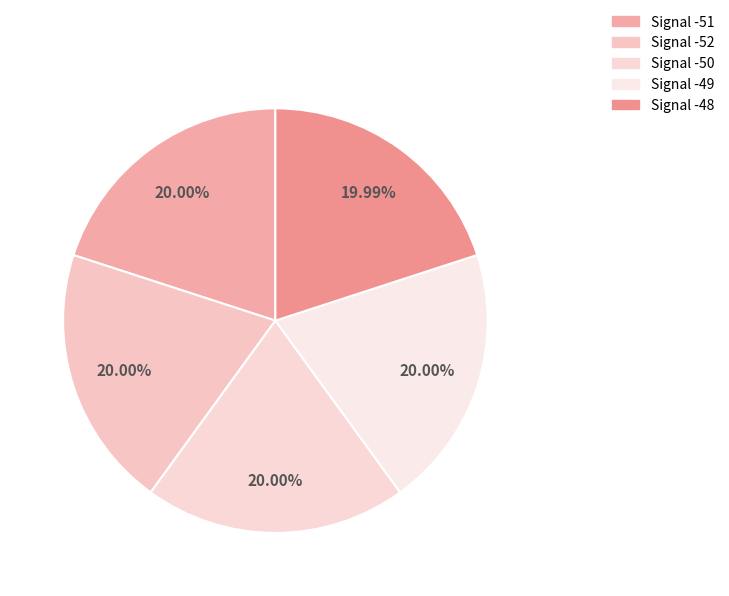

Does Signal -51 represent more than half of the total?

No